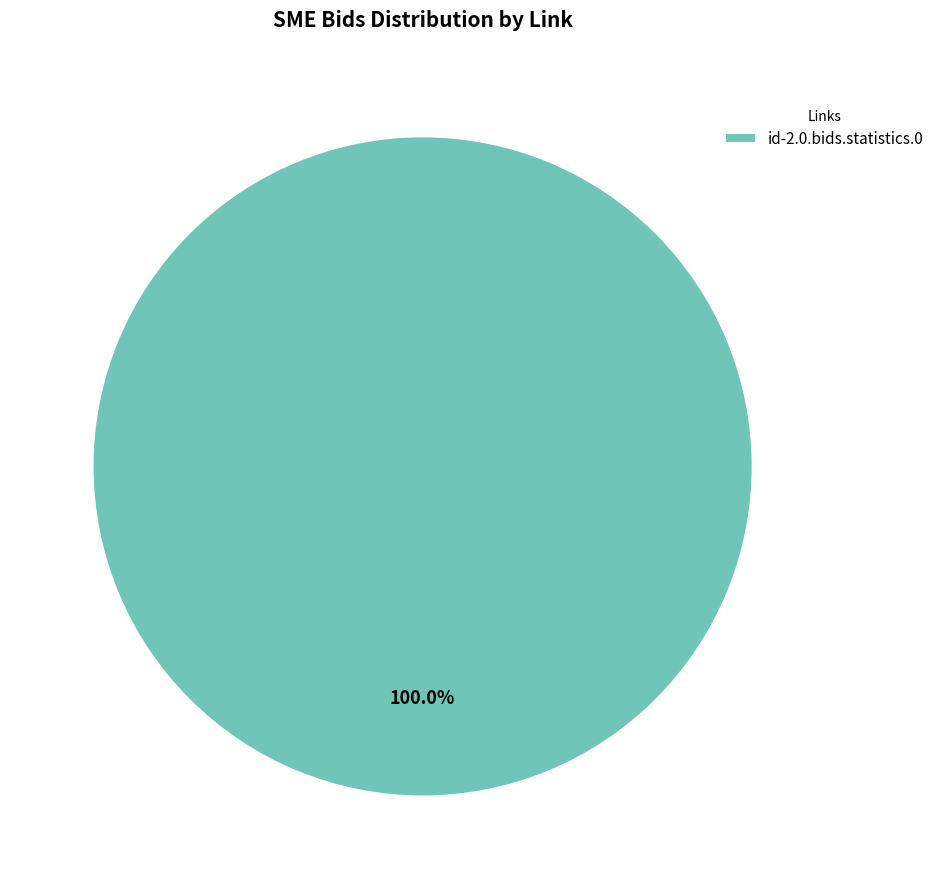

Is there a majority slice in this chart?

Yes